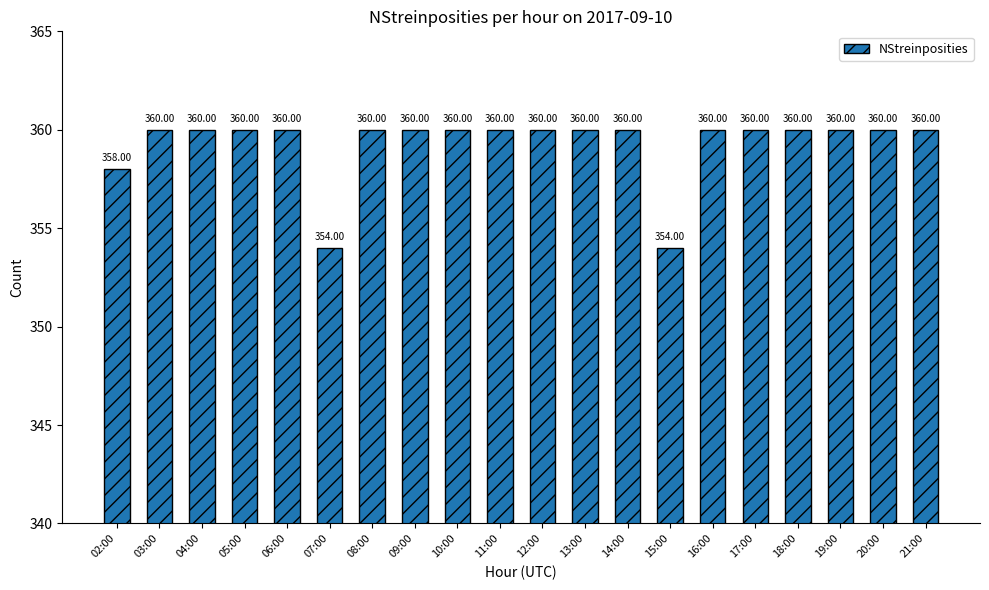

Count the values in the range 360 to 361.

17